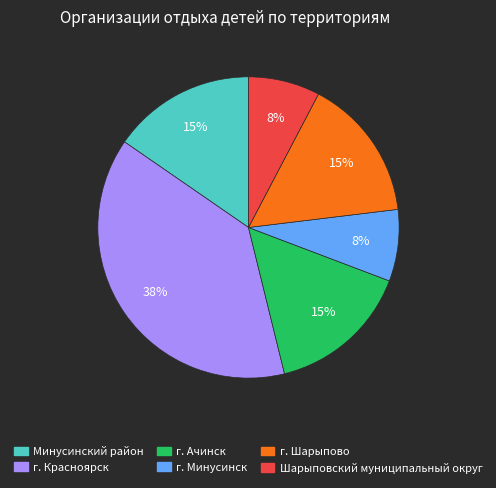

Is the sum of Минусинский район and г. Ачинск greater than half?

No